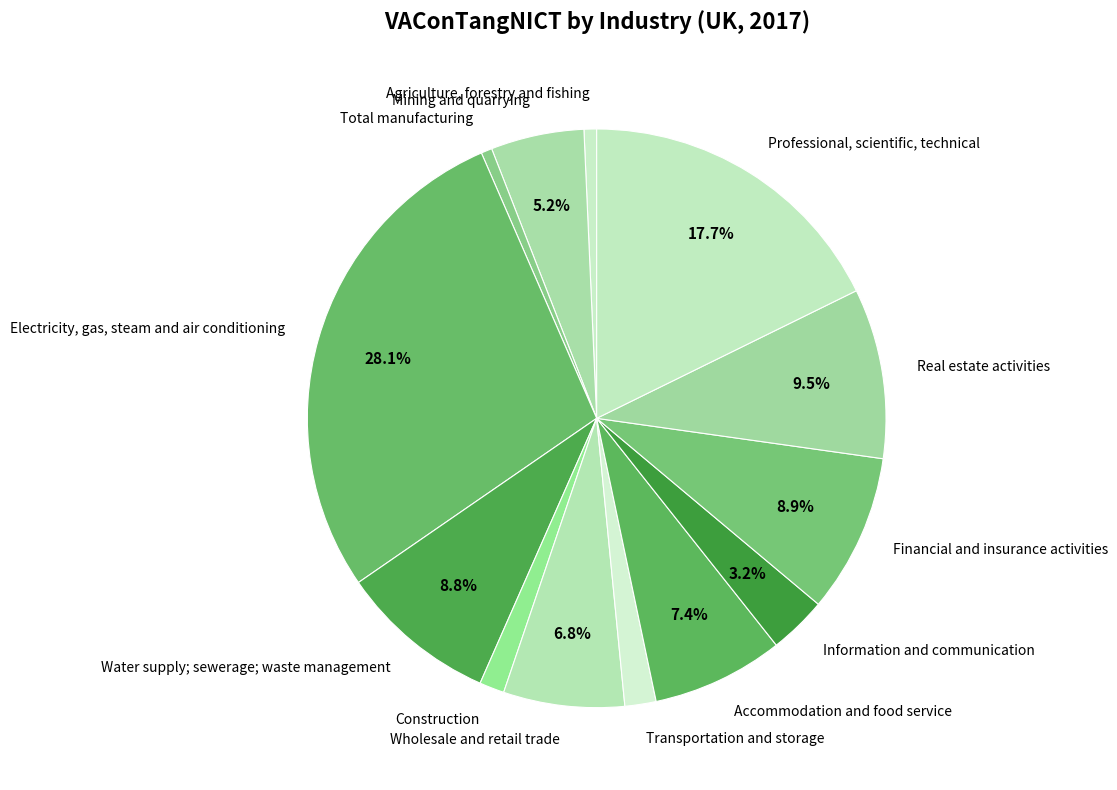

How many segments does this pie chart have?

13